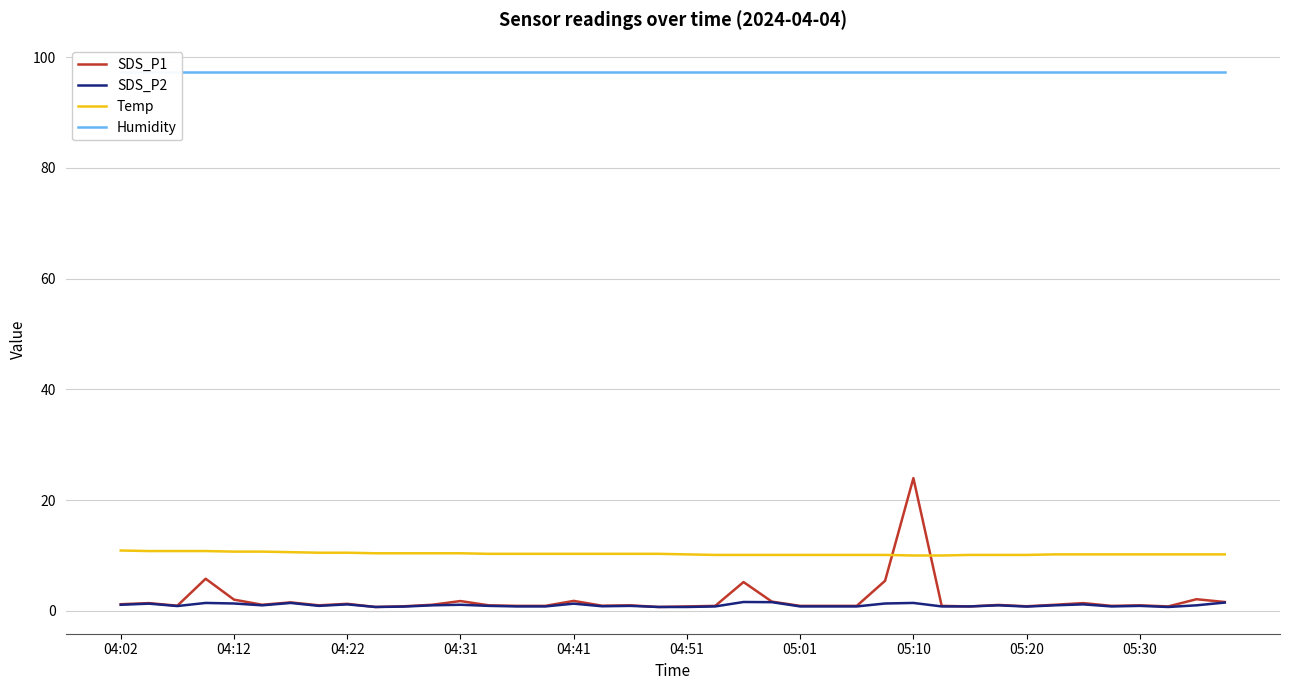

What is the minimum value for Temp?

10.0